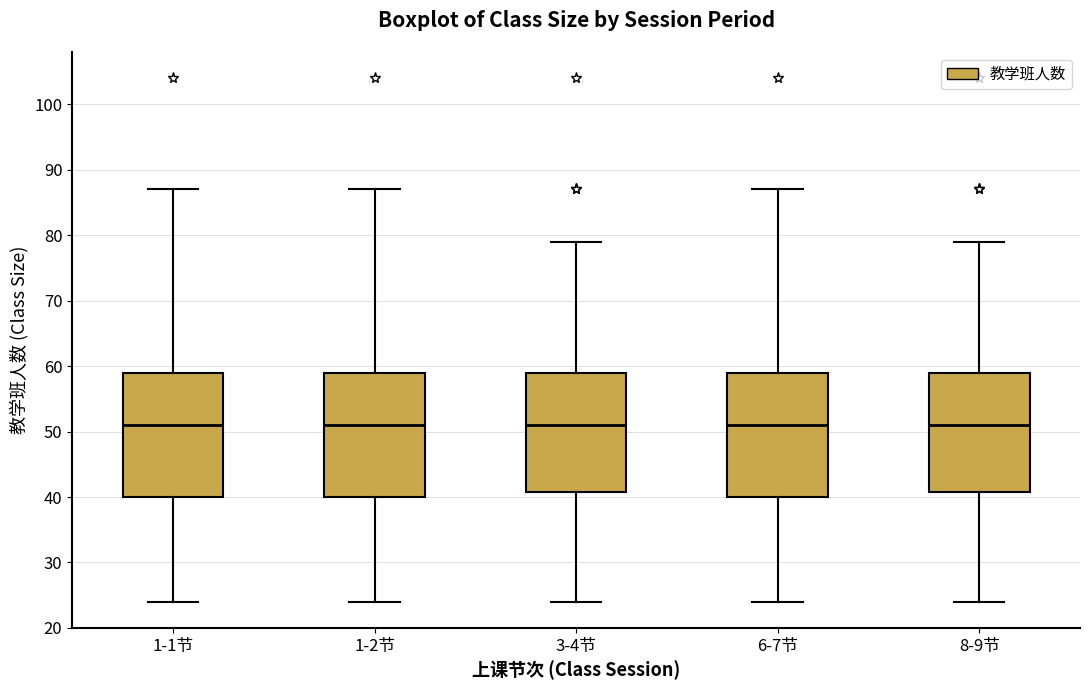

Reading left to right, transcribe this box plot: for each box, give where its median line is, the range the box spans, and where its two whiskers end, as read against the y-axis. The values are not printed on the chart, so give them approximately, as read against the axis.

1-1节: median 51, box 40 to 59, whiskers 24 to 87
1-2节: median 51, box 40 to 59, whiskers 24 to 87
3-4节: median 51, box 41 to 59, whiskers 24 to 79
6-7节: median 51, box 40 to 59, whiskers 24 to 87
8-9节: median 51, box 41 to 59, whiskers 24 to 79